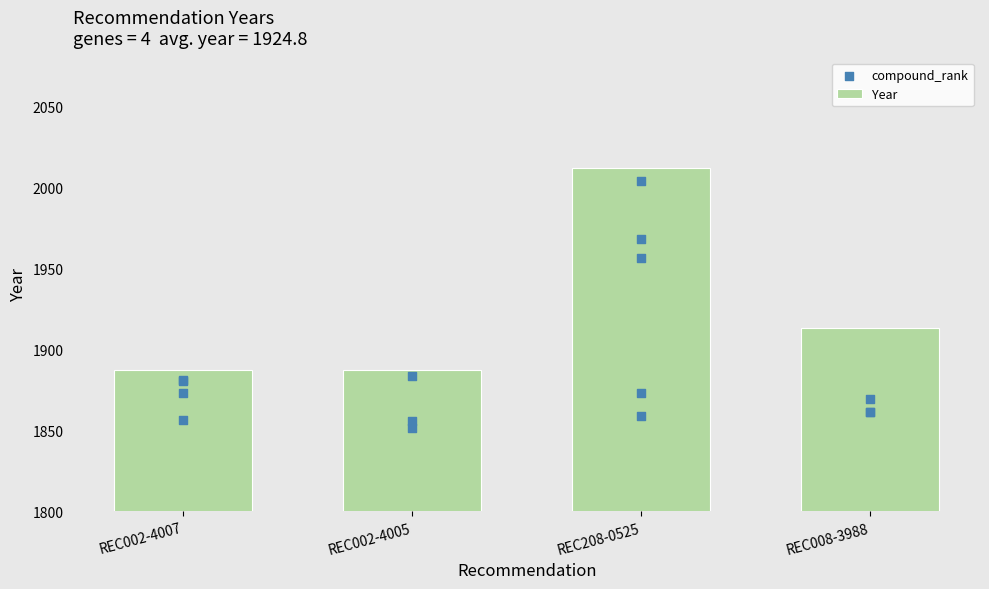

Which series has the widest spread of Y values?

Year